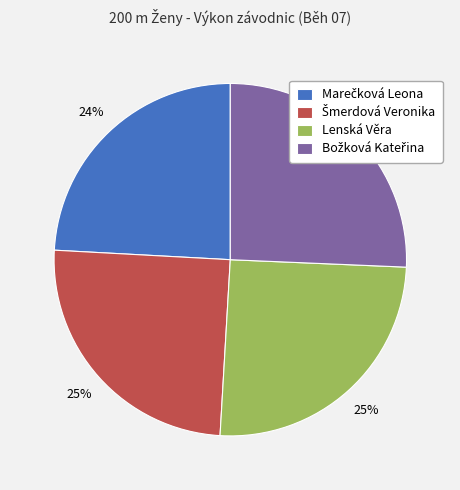

To the nearest percent, what is the average slice percentage?

25%